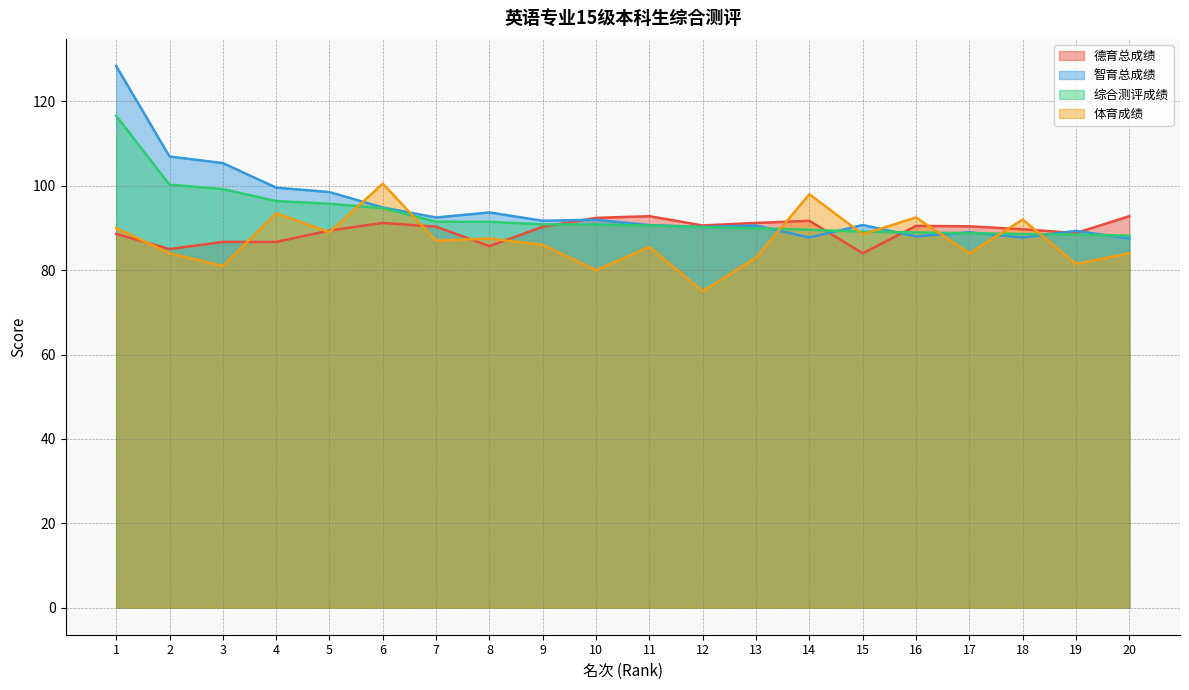

At which category is the sum across all series the highest?

1